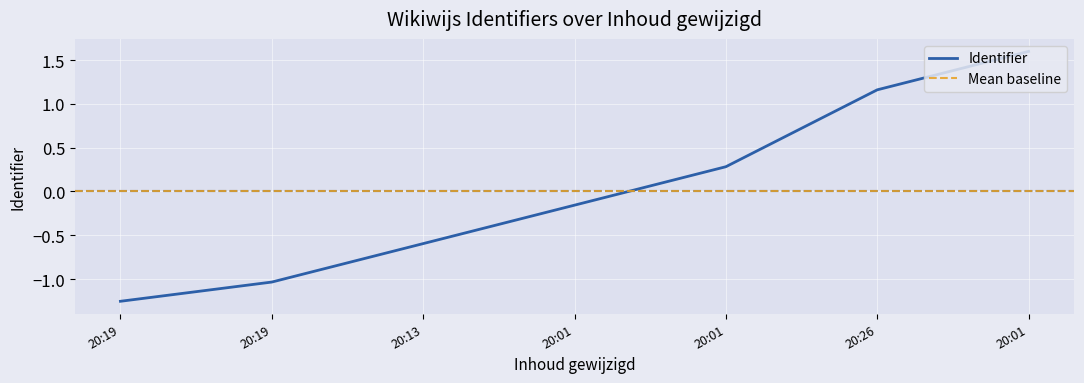

Where is the data nearest to the value 0?

20:01